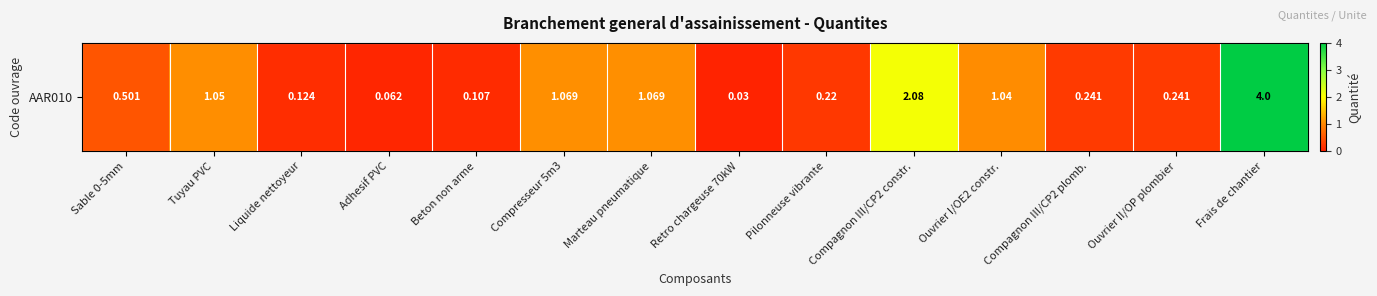

What value does the data have at Frais de chantier?

4.0